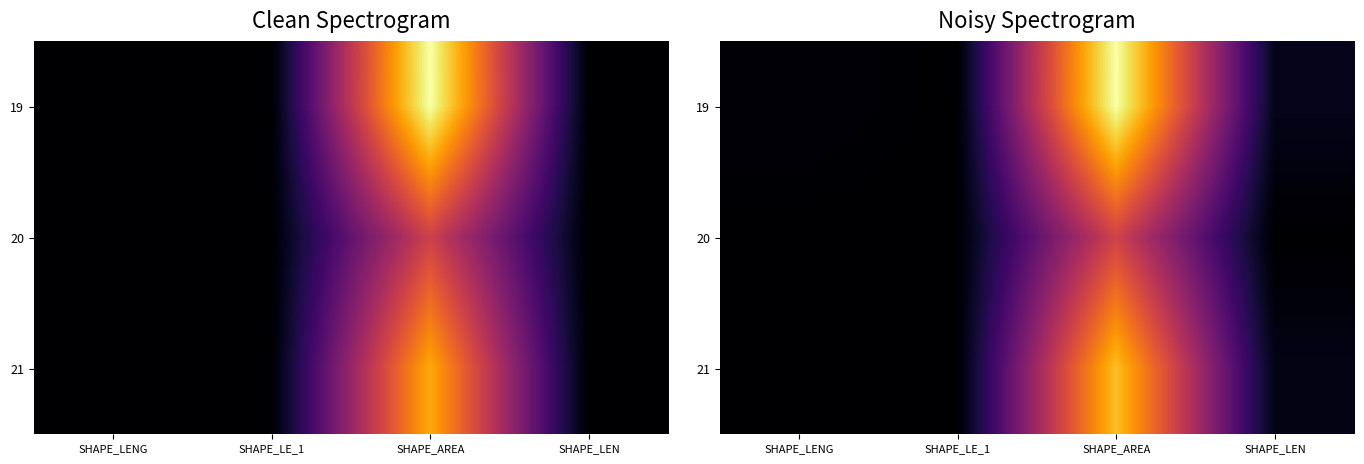

List the labels in order of 20 value, largest first.

SHAPE_AREA, SHAPE_LENG, SHAPE_LE_1, SHAPE_LEN